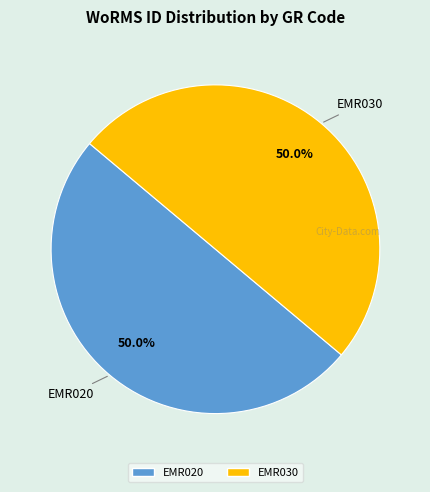

Combined, do EMR030 and EMR020 account for over 50%?

Yes